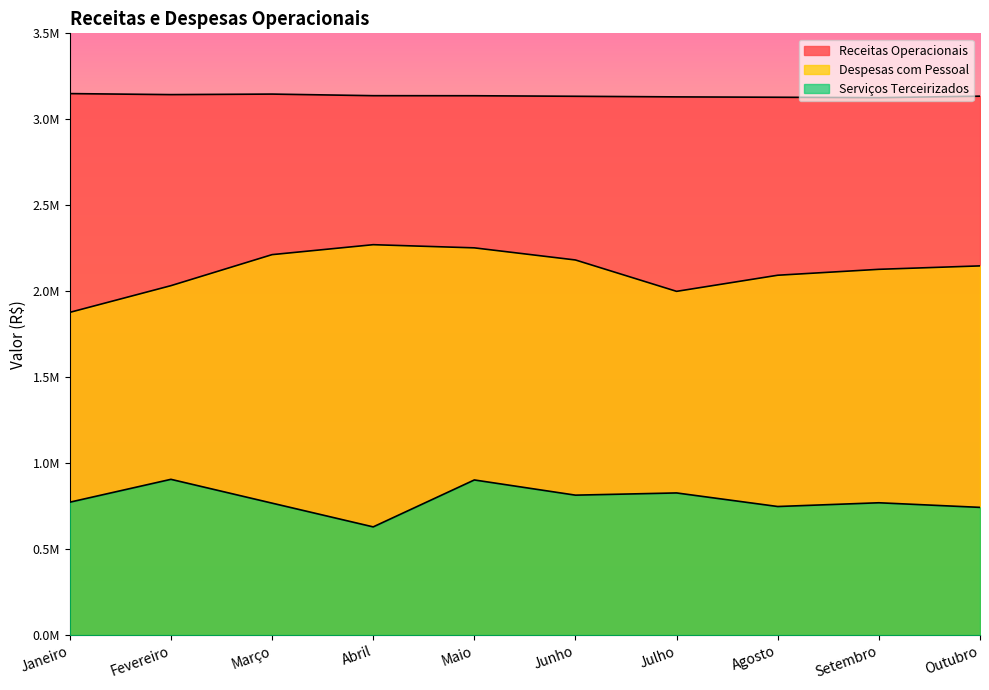

Where is the first local maximum for Despesas com Pessoal?

Abril